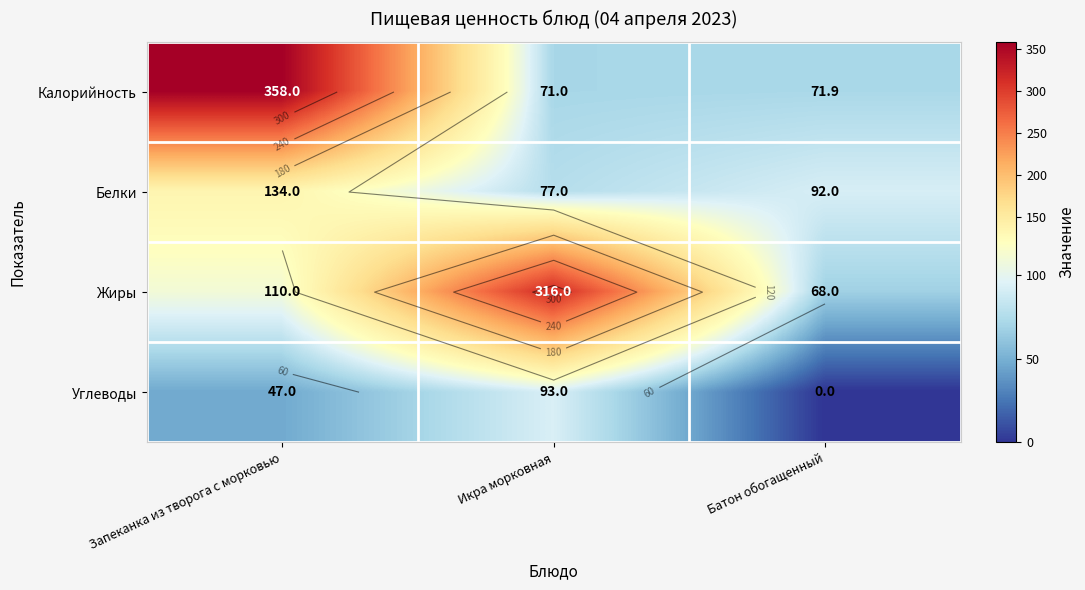

Which category has the highest value across all series?

Запеканка из творога с морковью